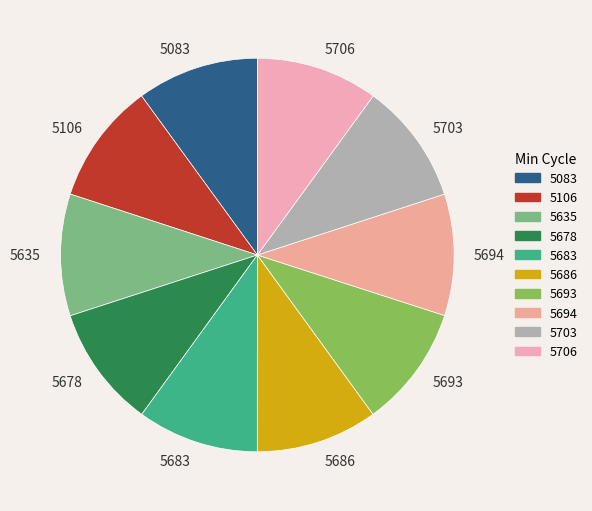

Is the sum of 5686 and 5706 greater than half?

No